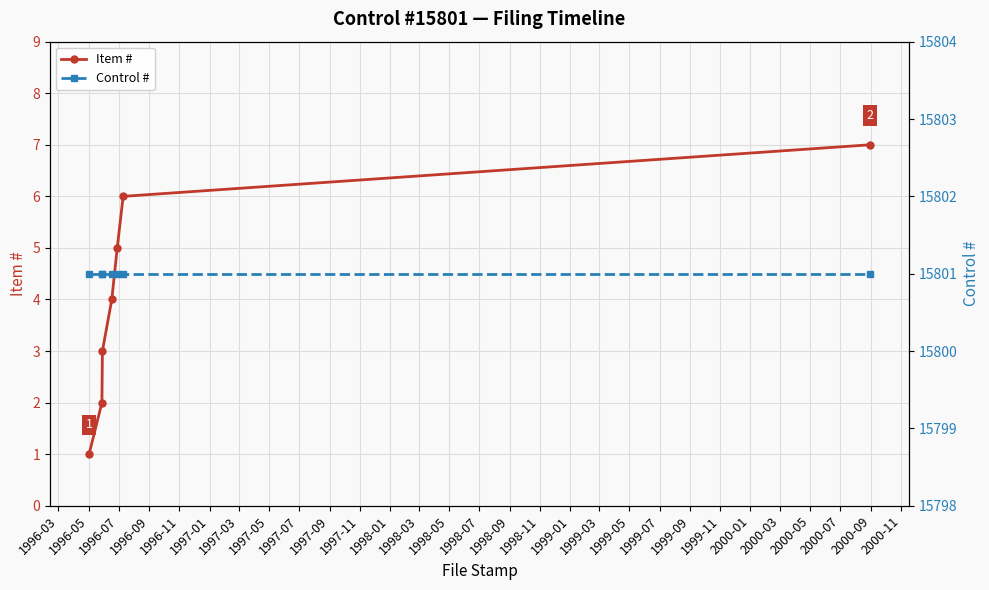

Count the number of categories in the chart.

7